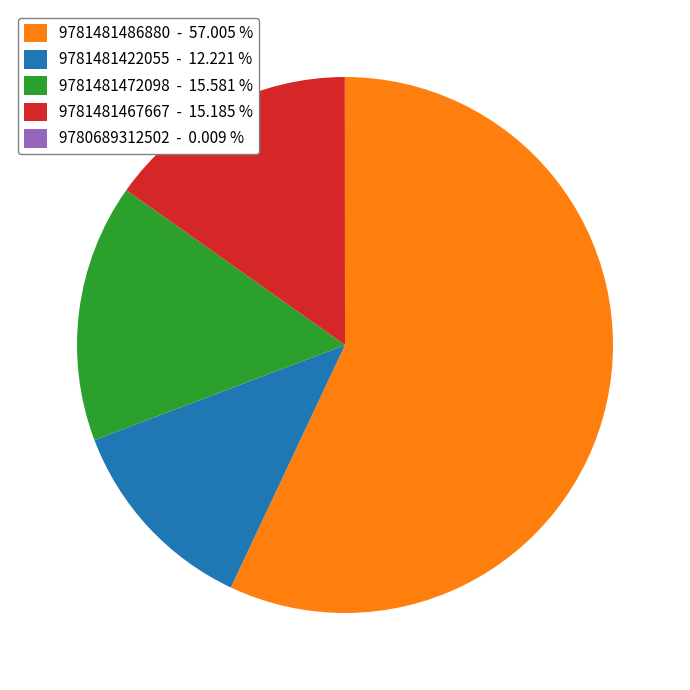

Do 9781481472098 - 15.581 % and 9781481486880 - 57.005 % together represent more than half of the pie?

Yes